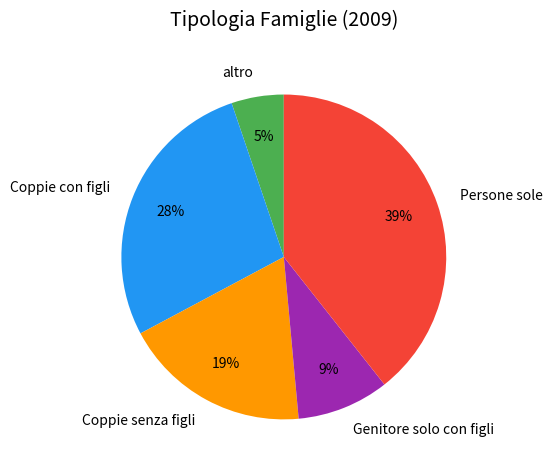

What is the ratio of the value at altro to the value at Genitore solo con figli?

0.6